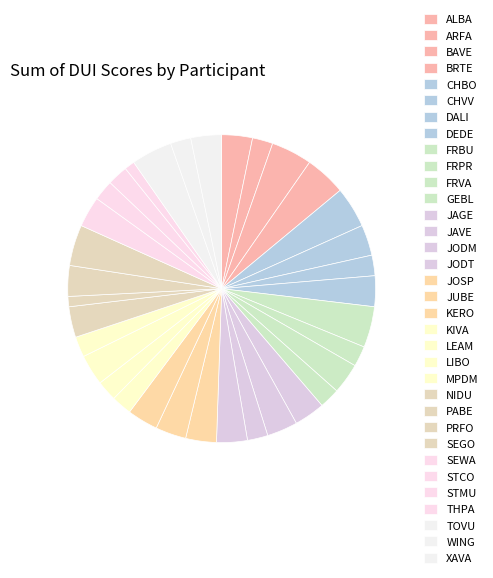

What percentage is the SEGO slice, to the nearest percent?

4%